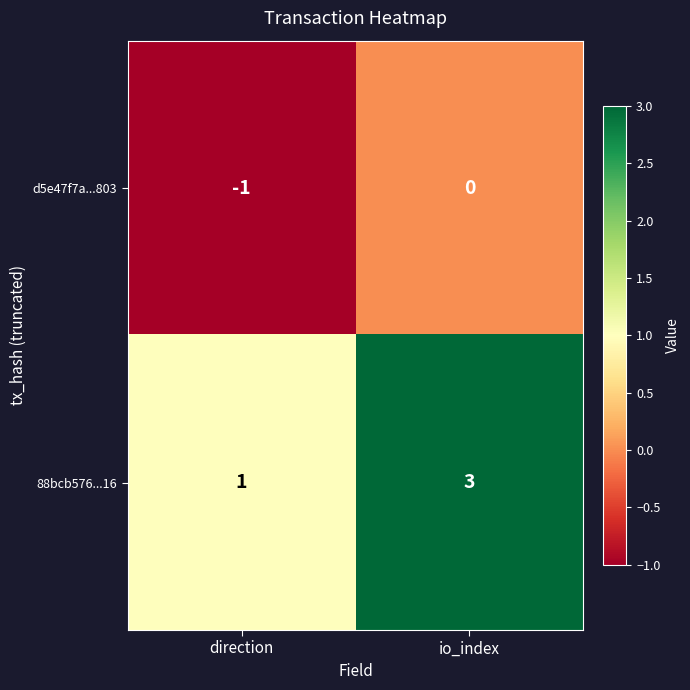

What is the total value across all series at io_index?

3